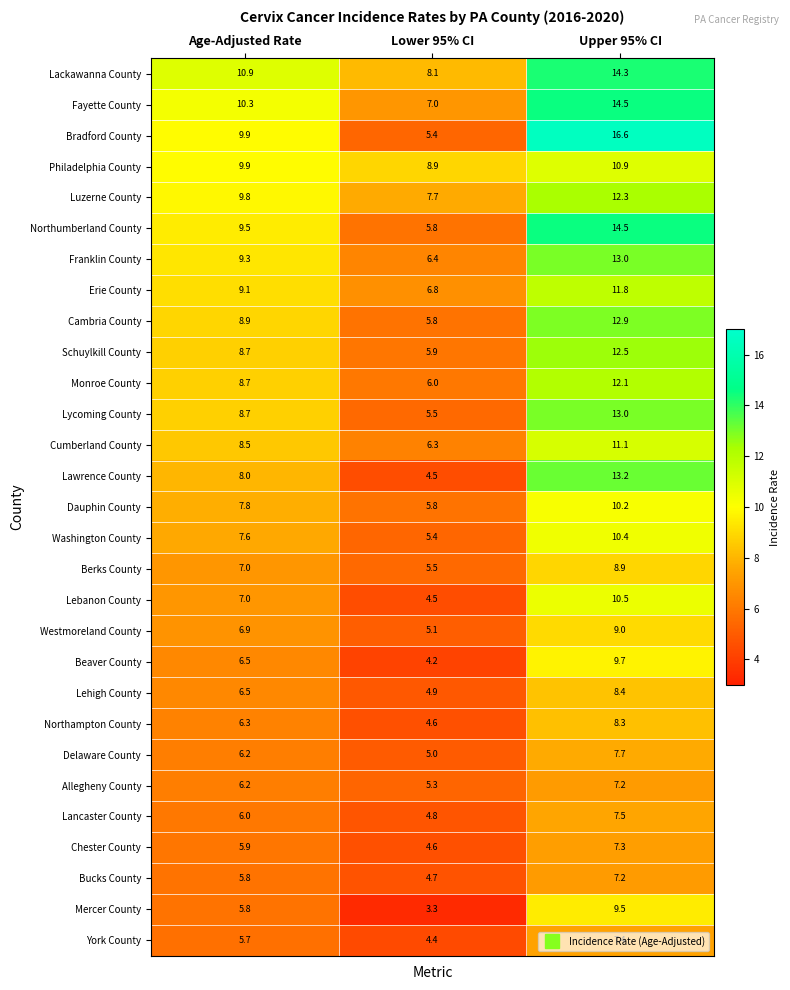

What is the greatest value displayed?

16.6